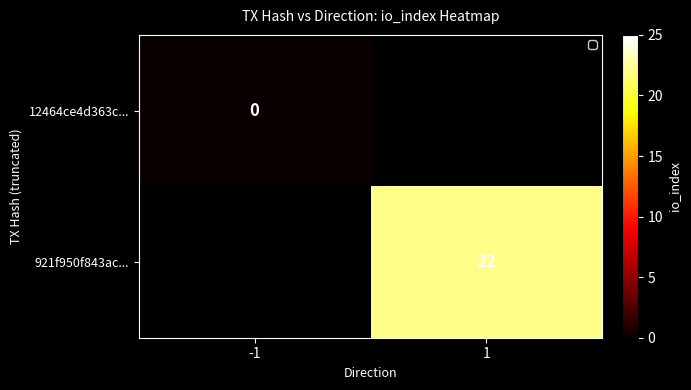

What is the greatest value displayed?

22.0